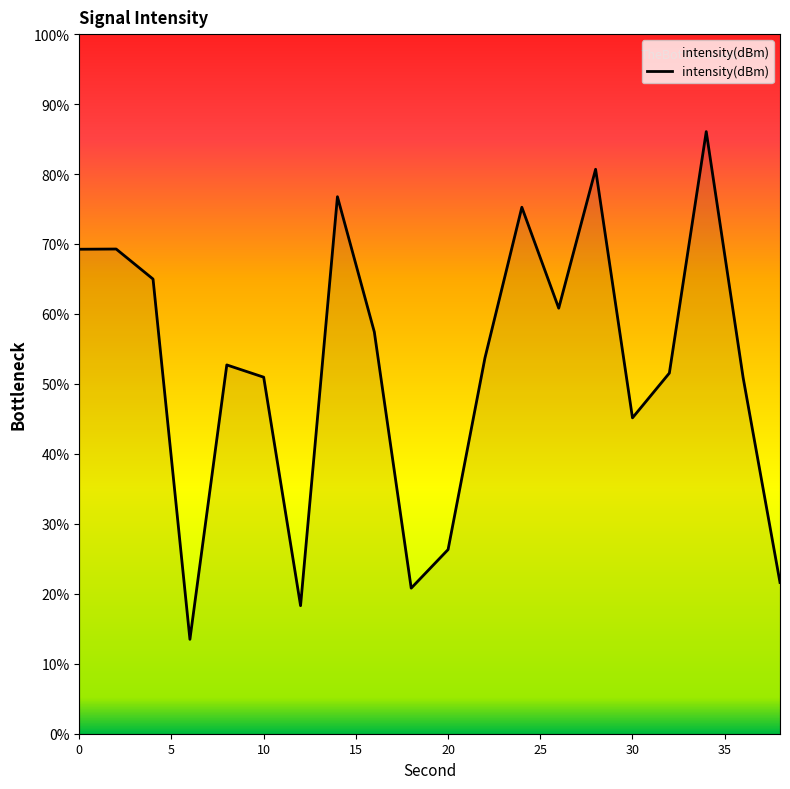

Count the number of categories in the chart.

20